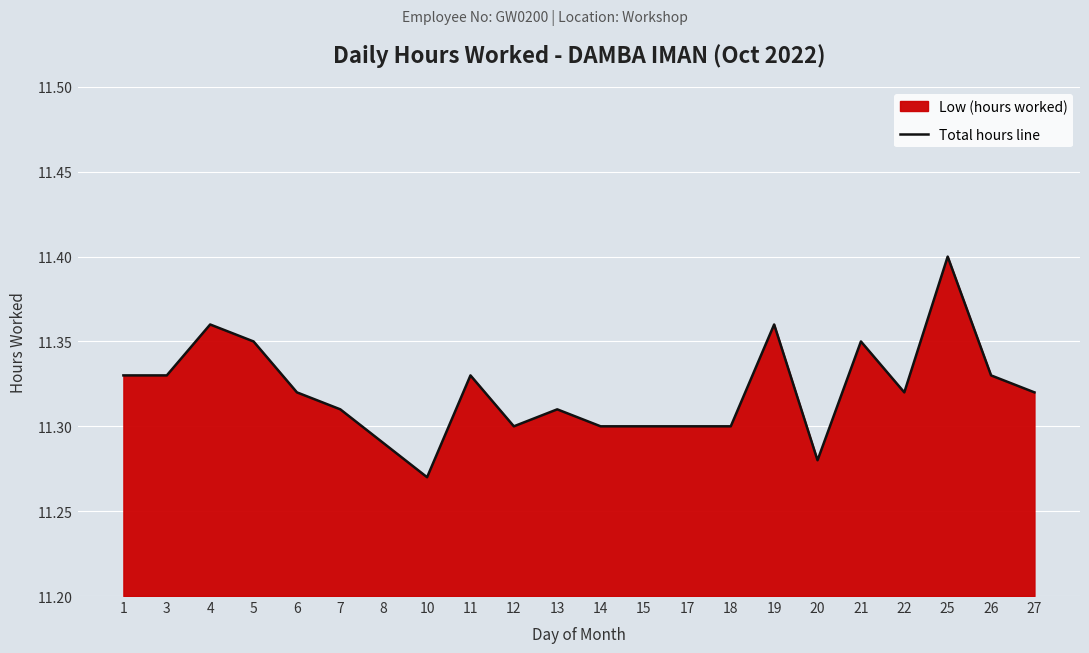

What is the ratio of the value at 6 to the value at 1?

1.0